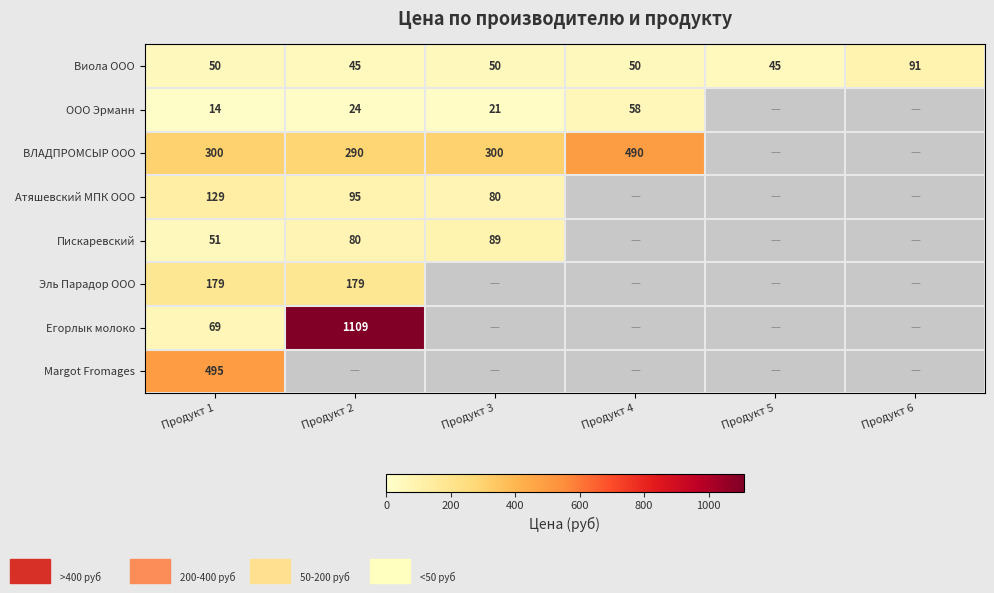

At Продукт 1, list the series in order from smallest to largest.

ООО Эрманн, Виола ООО, Пискаревский, Егорлык молоко, Атяшевский МПК ООО, Эль Парадор ООО, ВЛАДПРОМСЫР ООО, Margot Fromages